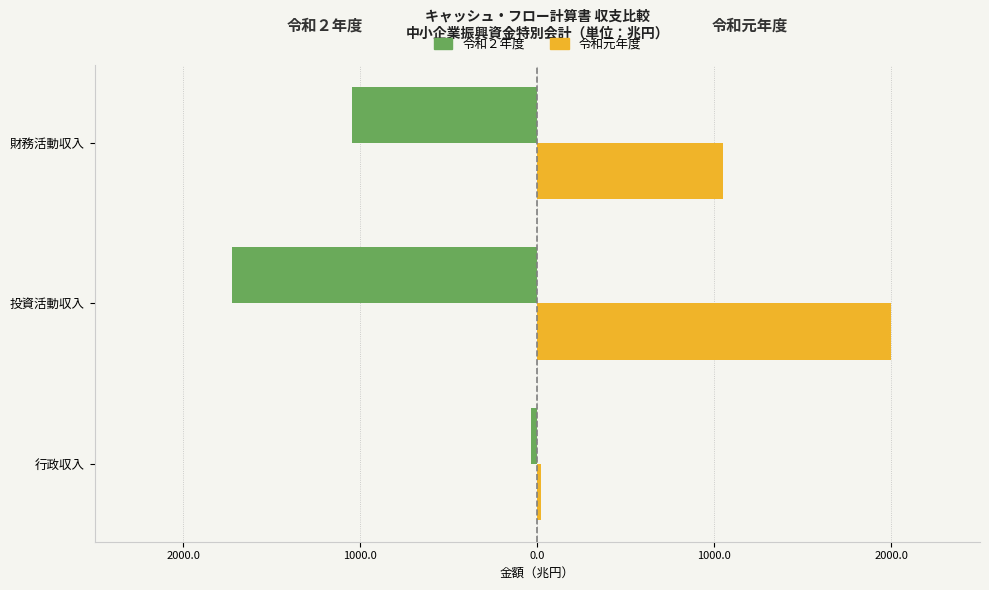

What are all the series names shown in the legend?

令和２年度, 令和元年度